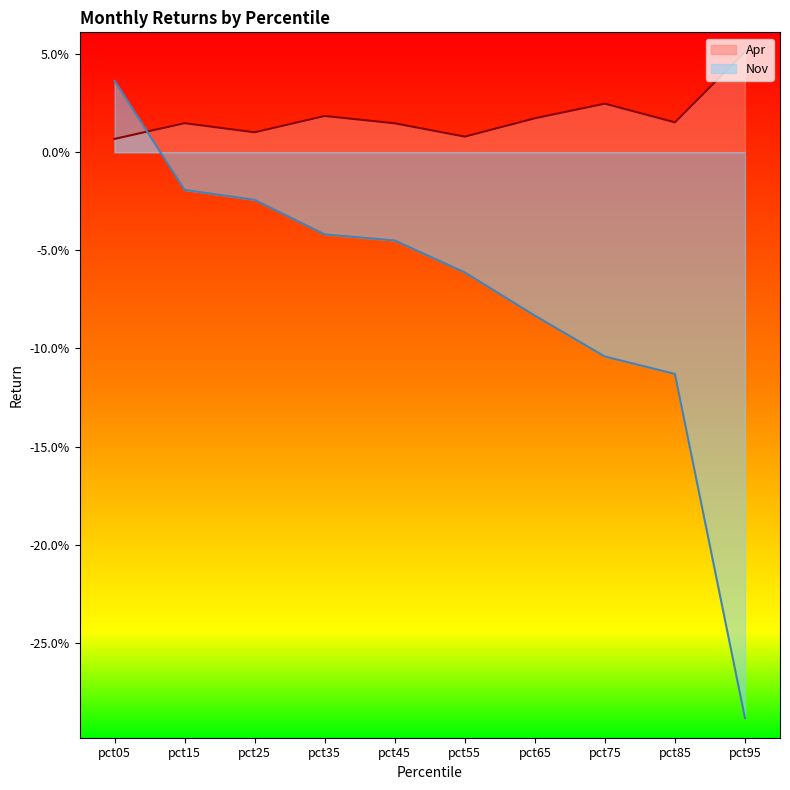

Which series changed the most between pct05 and pct65?

Nov